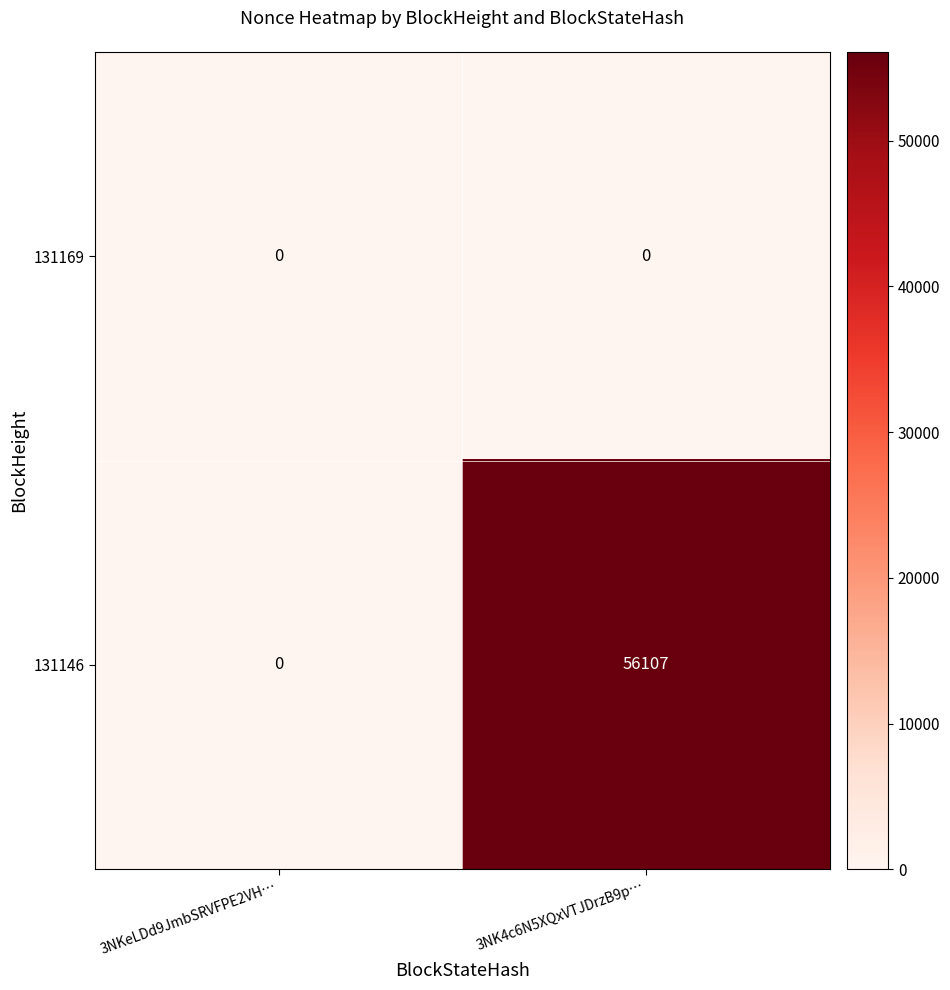

Which series has the largest total across all categories?

131146